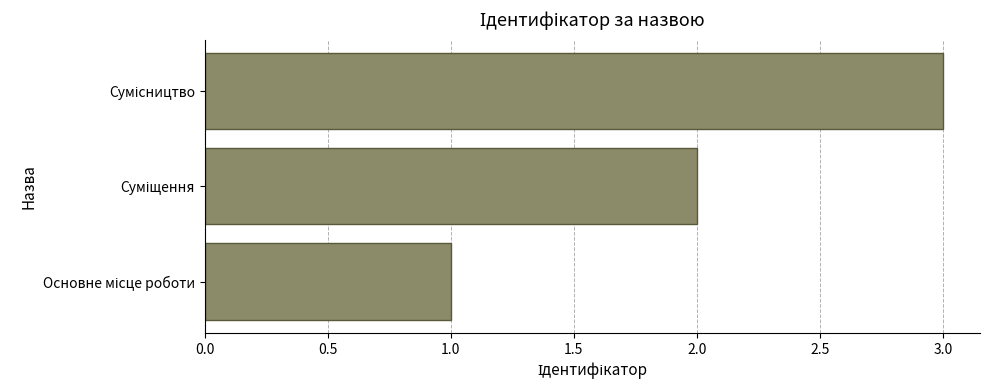

How many values are below 2?

1